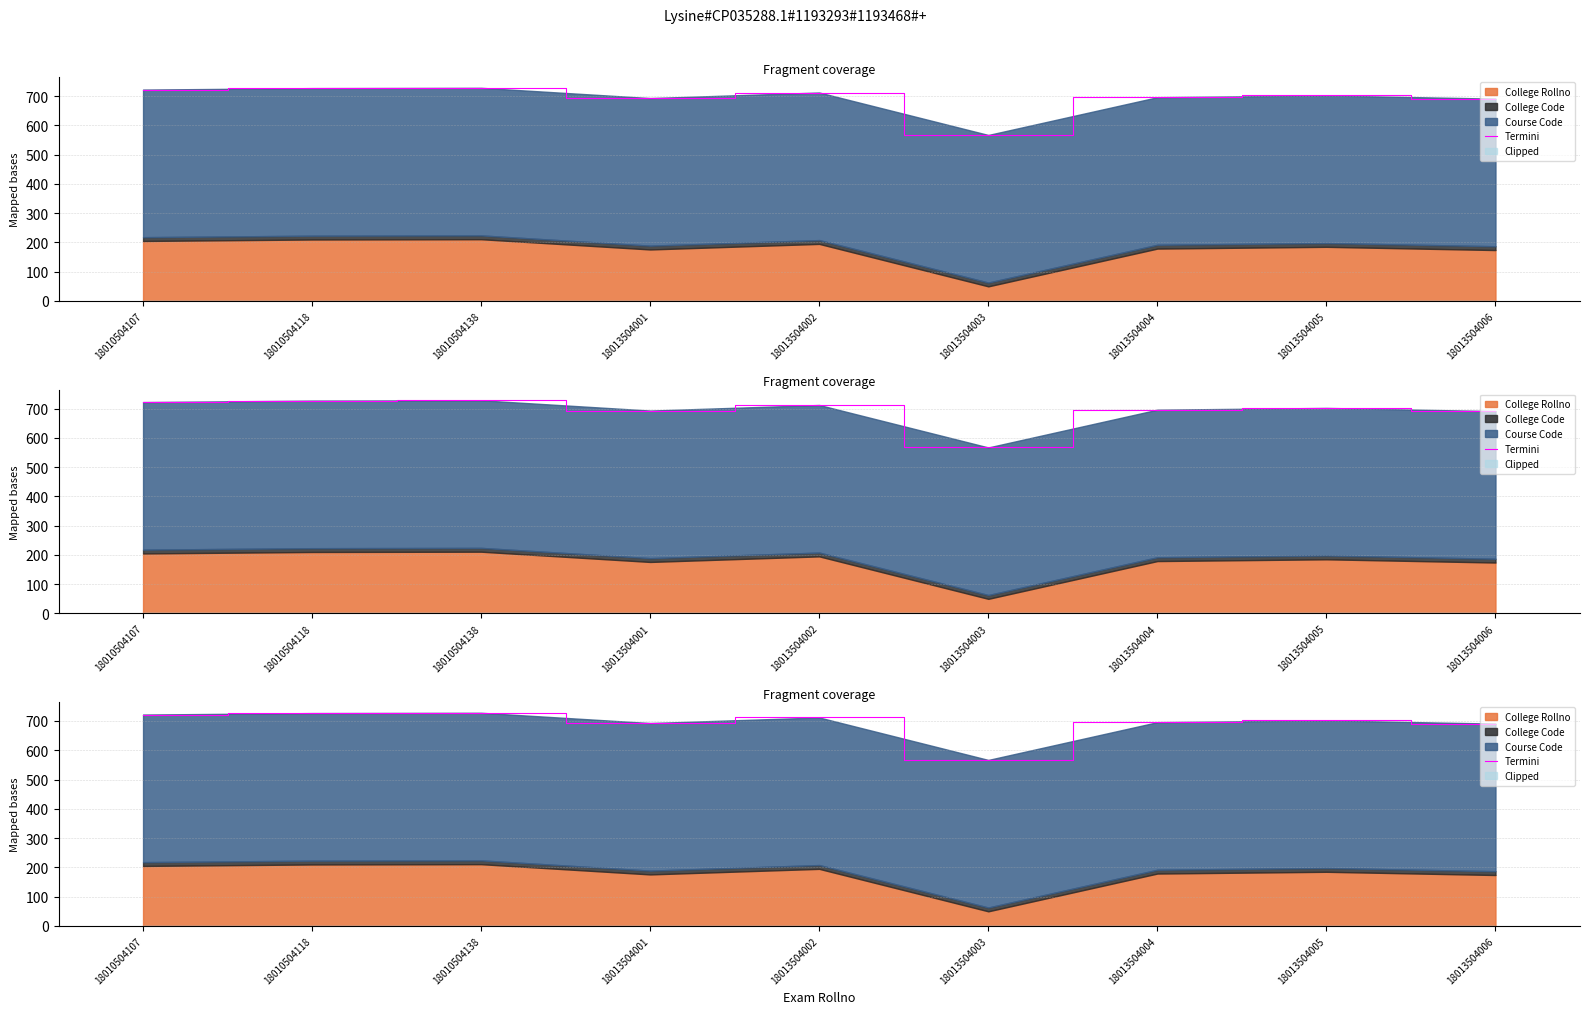

The value at 18010504118 is 280. True or false?

False